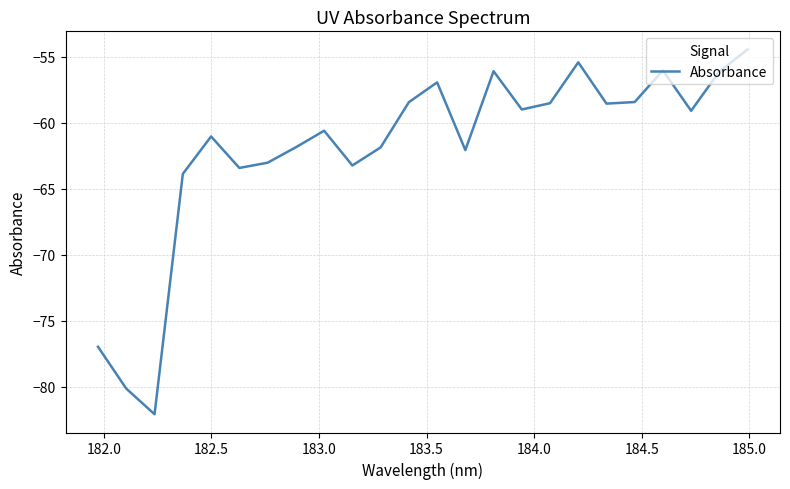

What is the minimum value shown in the chart?

-82.1